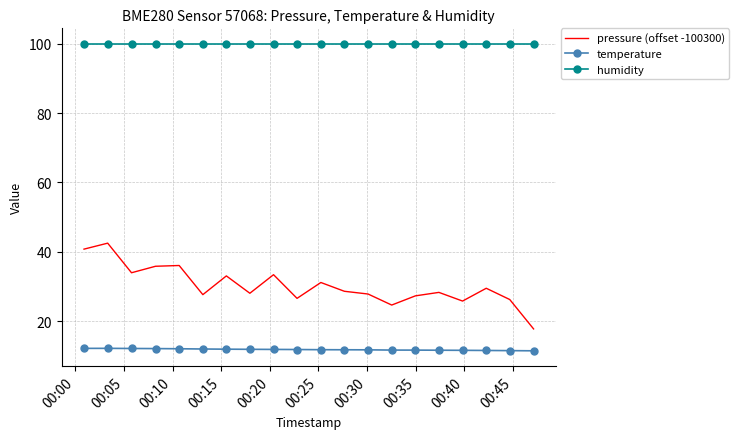

True or false: pressure (offset -100300) and temperature cross at least once.

False